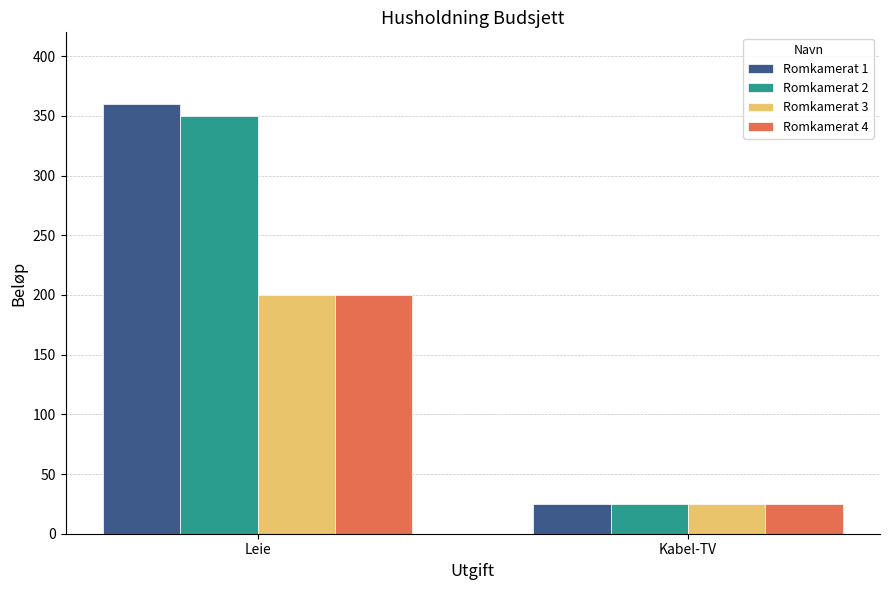

What is the smallest value displayed?

25